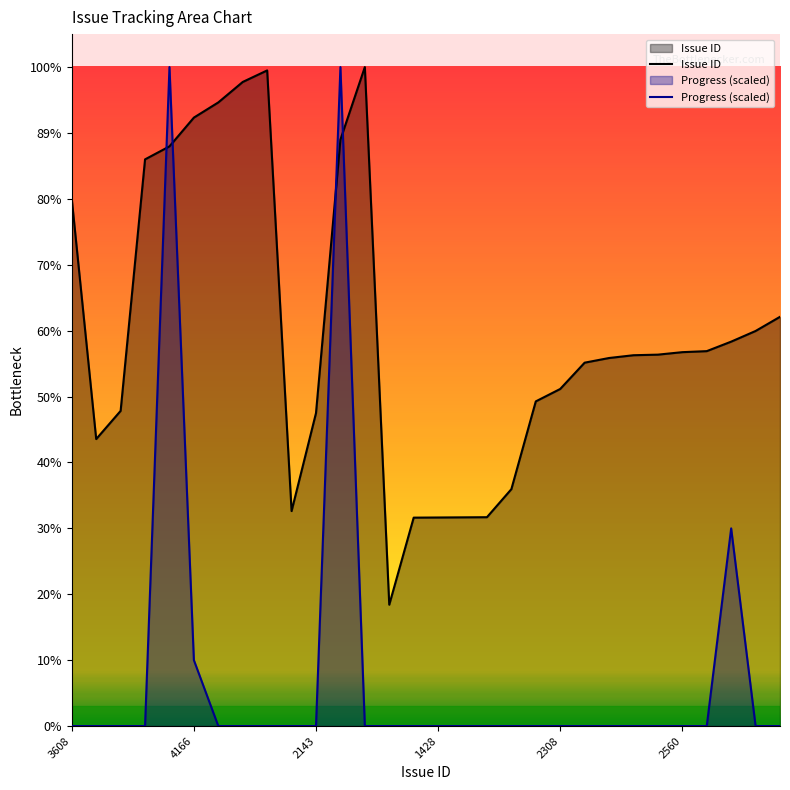

Between 18 and 26, which is larger?

26